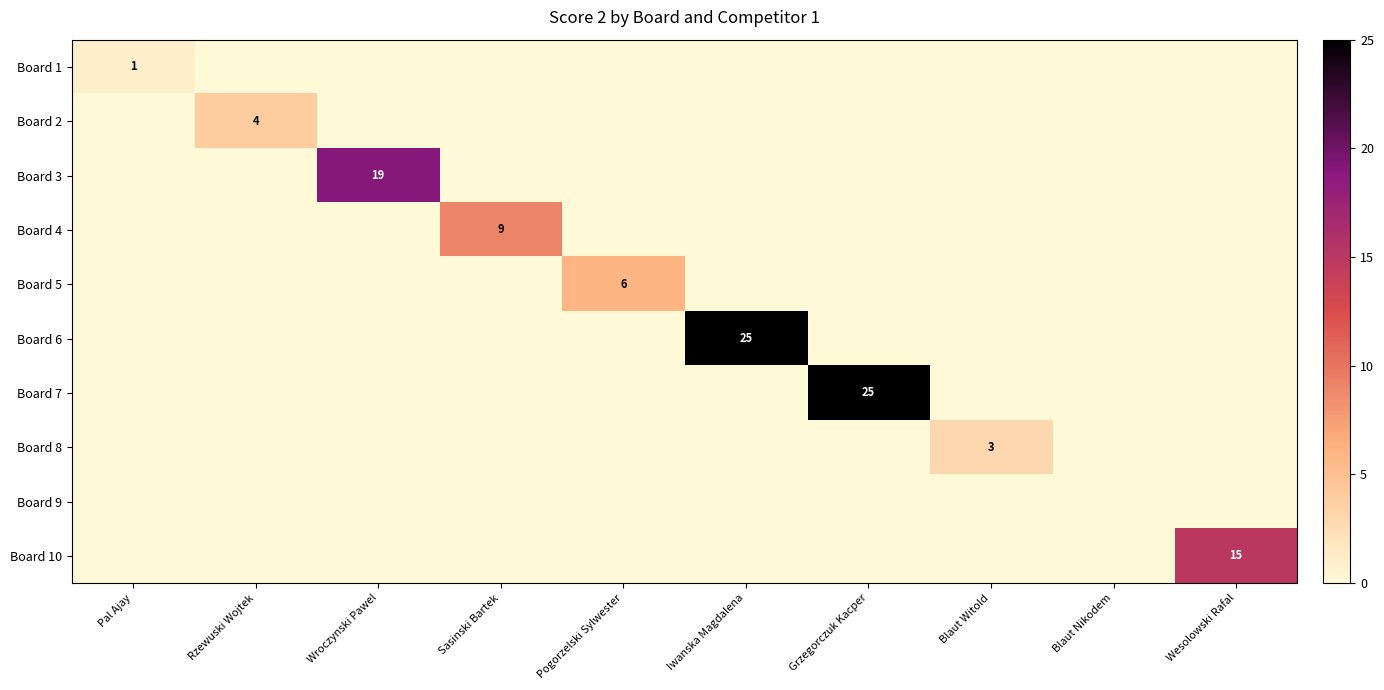

How many data points does each series have?

10